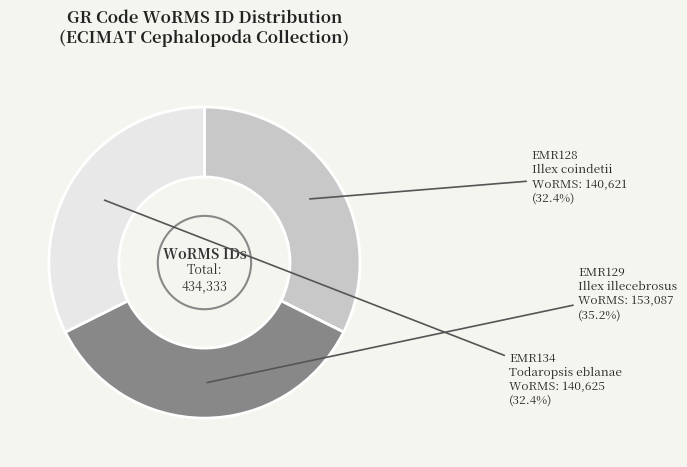

What percentage is NOT represented by EMR128?

67.6%